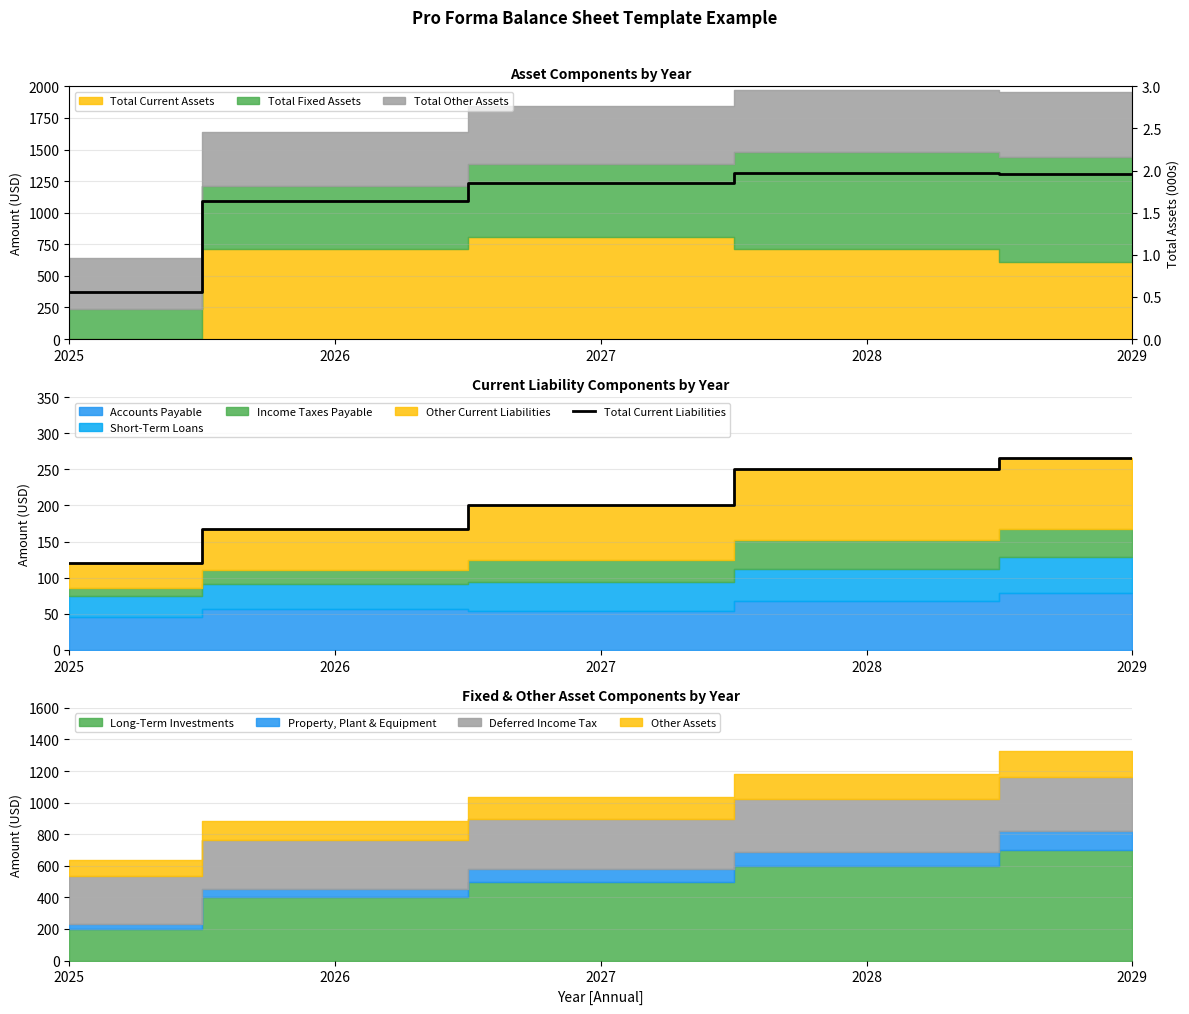

Does the chart display data point markers on the line(s)?

No